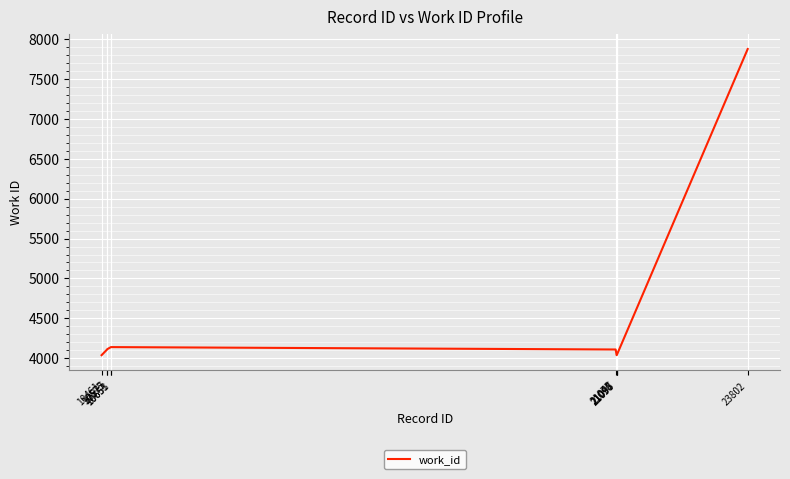

What value does the data have at 21075, to the nearest 100?

4100